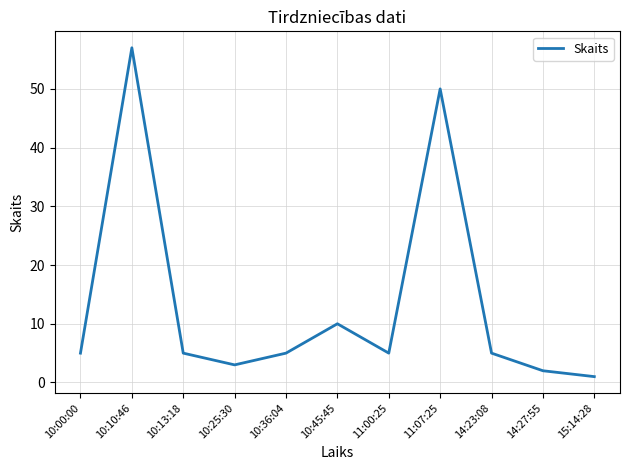

What is the sum of the values at 10:36:04 and 10:25:30?

8